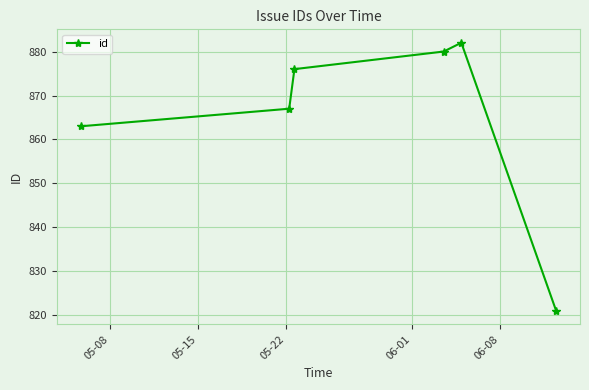

What is the value of the 6th point from the left?

821